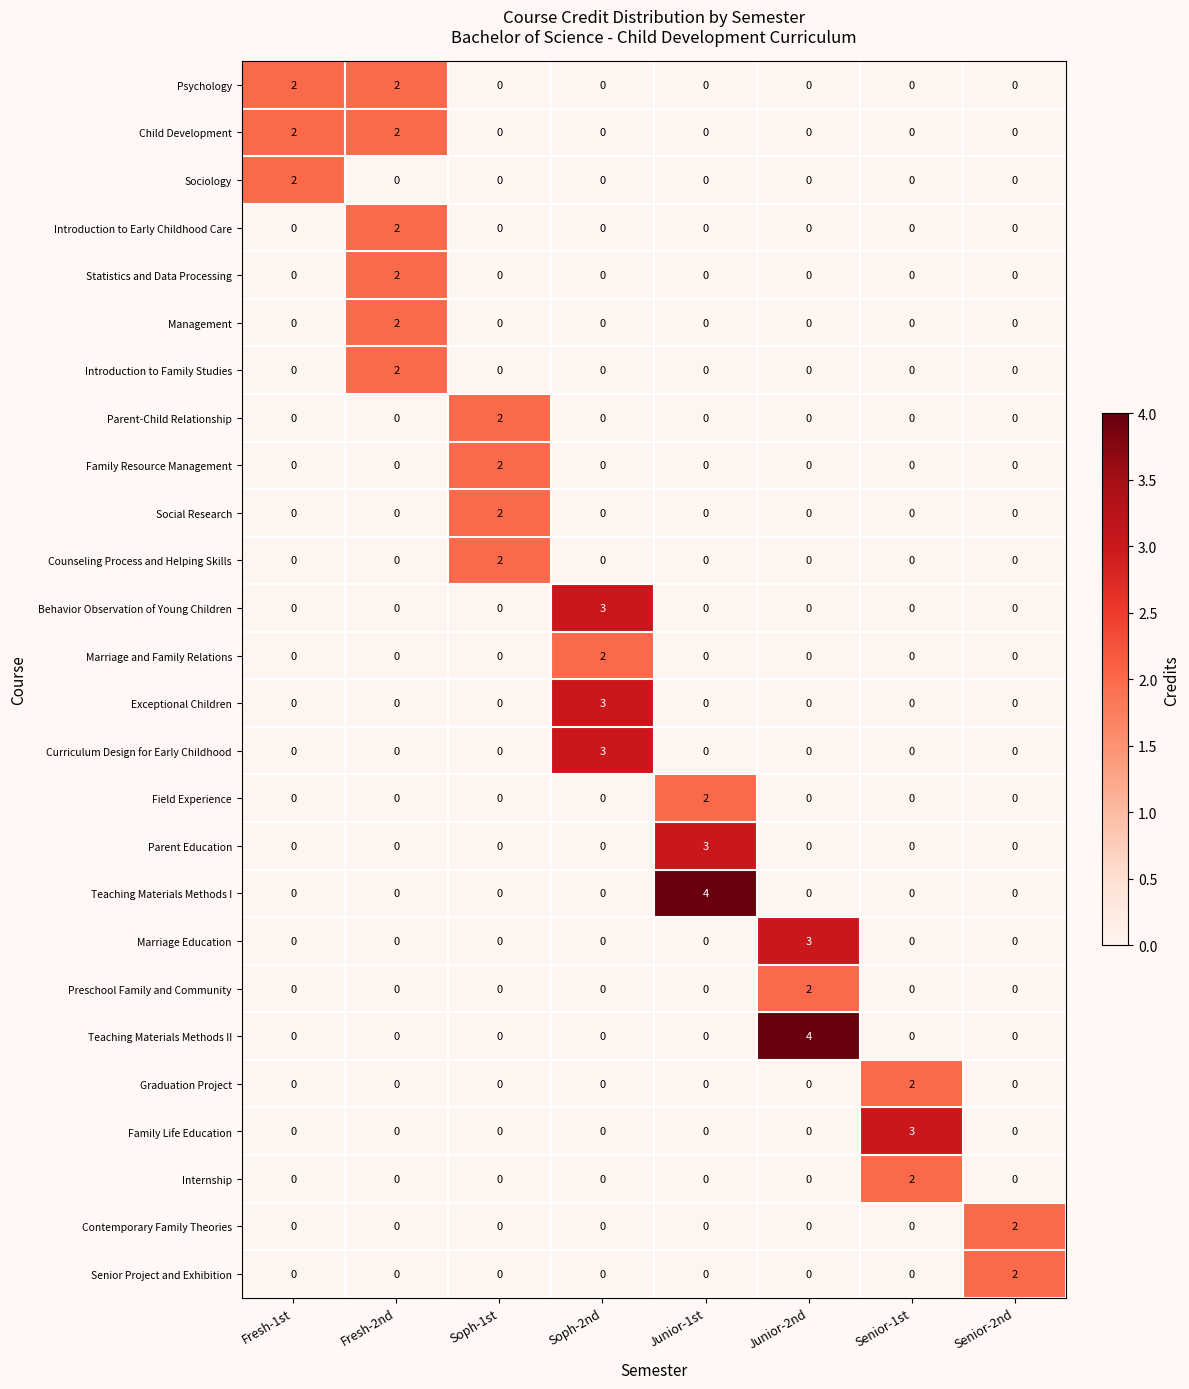

Count the number of data series in this chart.

26